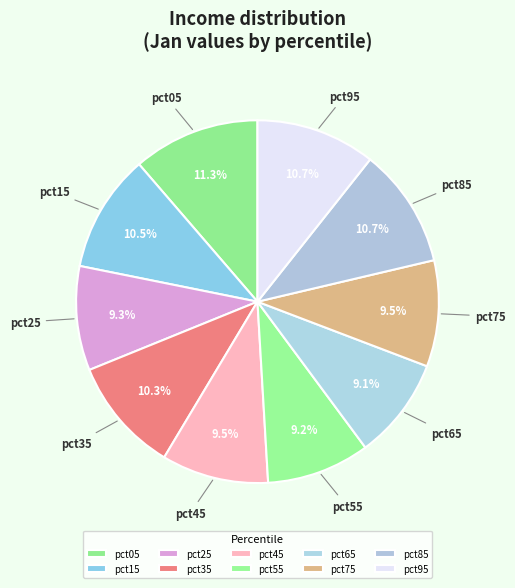

How many slices are in this pie chart?

10